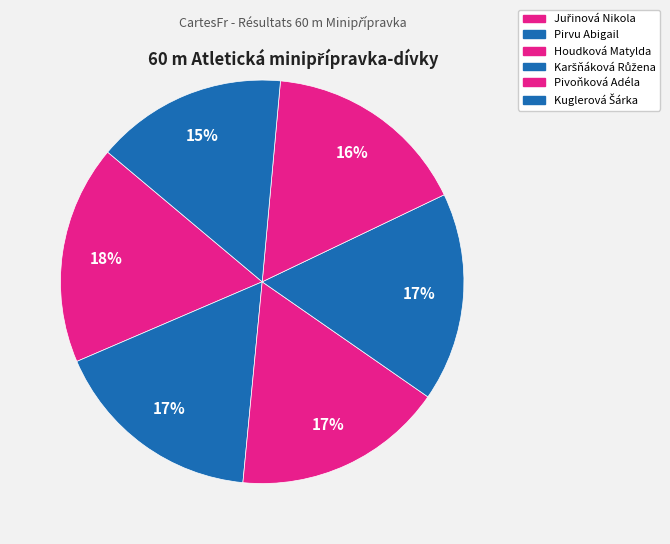

What is the change in value from Pirvu Abigail to Karšňáková Růžena?

+0.2